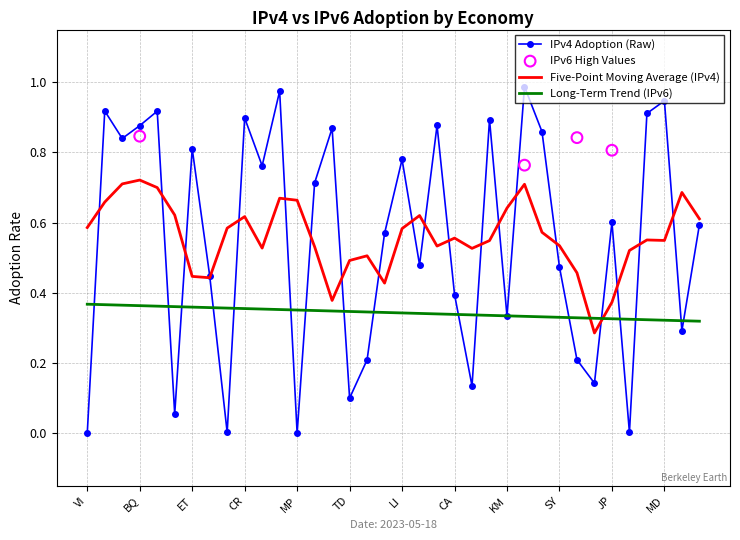

Which has a higher value, LR or UA?

UA